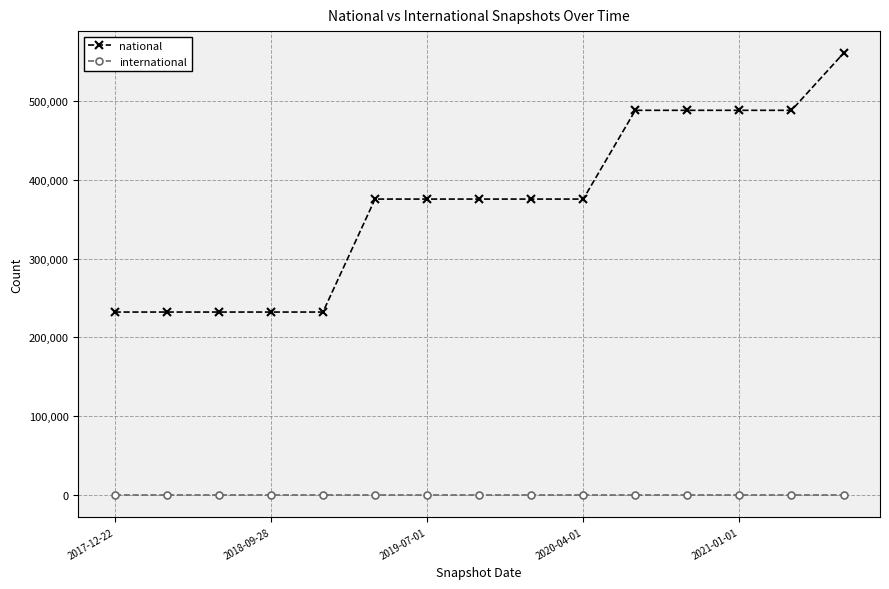

At how many categories does at least one series exceed 143324?

15